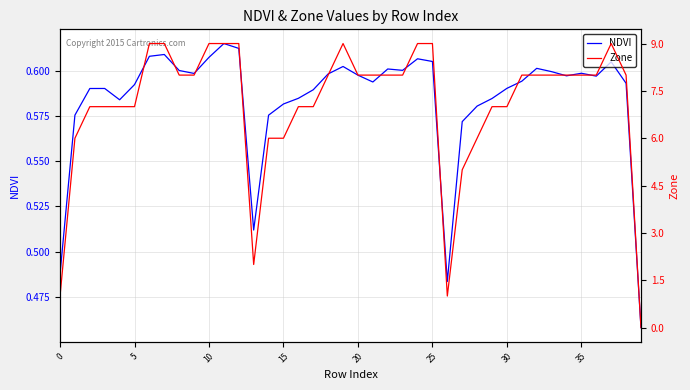

List the series in order of their peak value, highest first.

Zone, NDVI